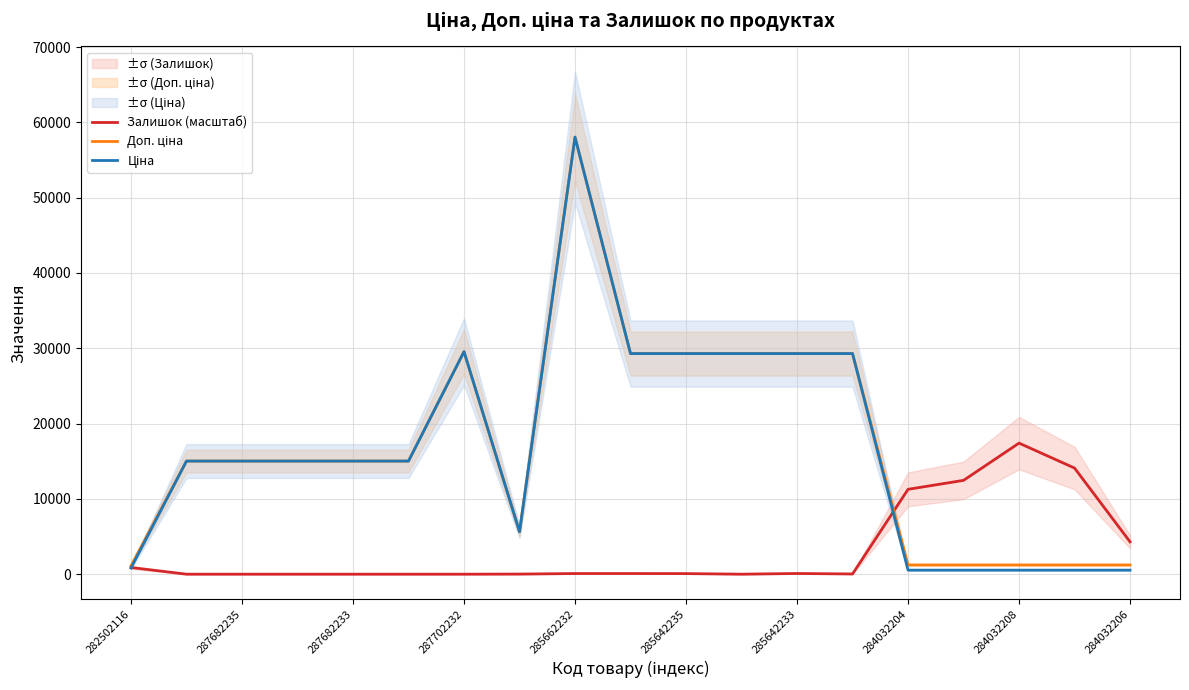

The Залишок (масштаб) series shows 0.0 at 287682233. True or false?

True